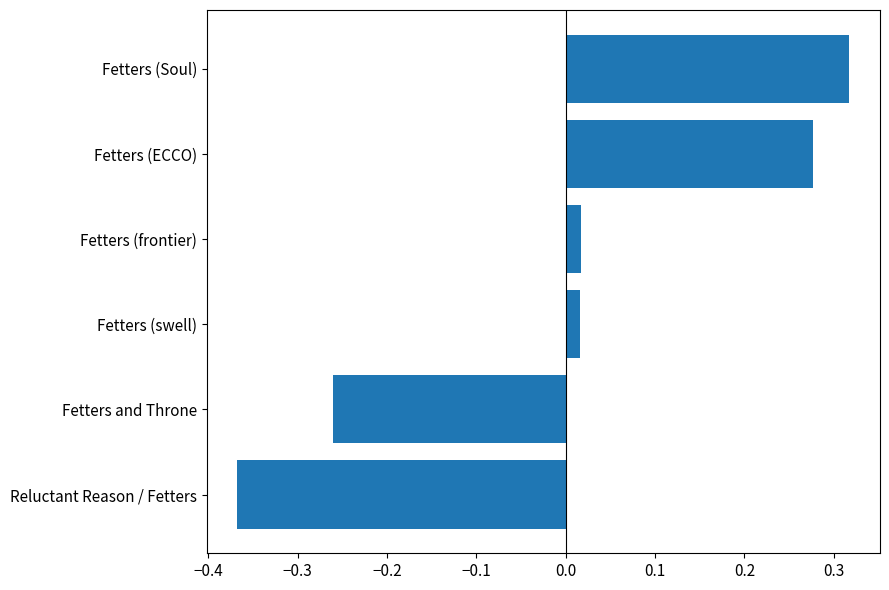

How many data points are less than 0?

2